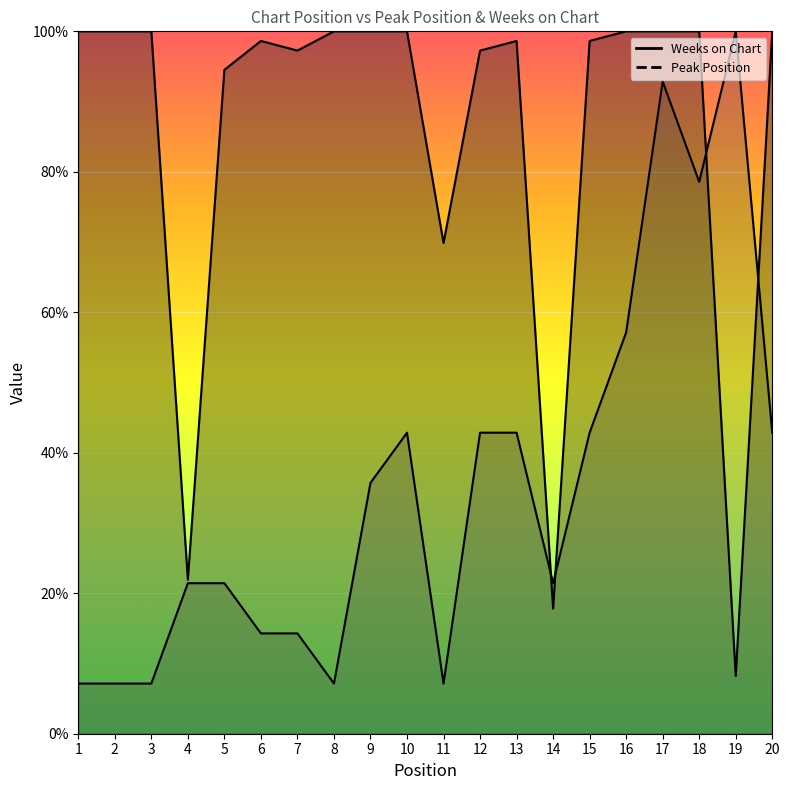

True or false: Weeks on Chart and Peak Position cross at least once.

True